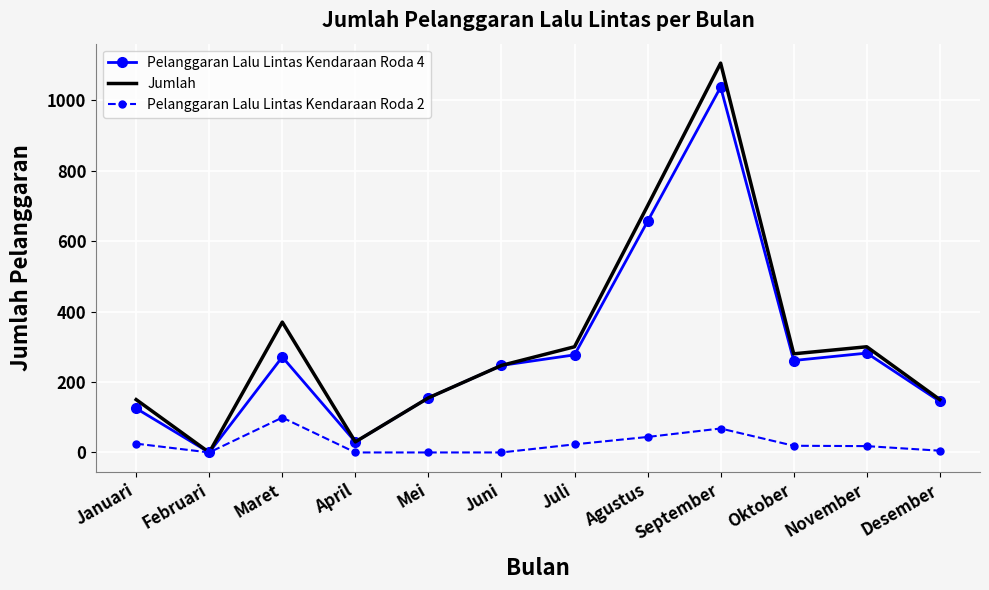

What is the difference between the Jumlah values at November and Mei?

145